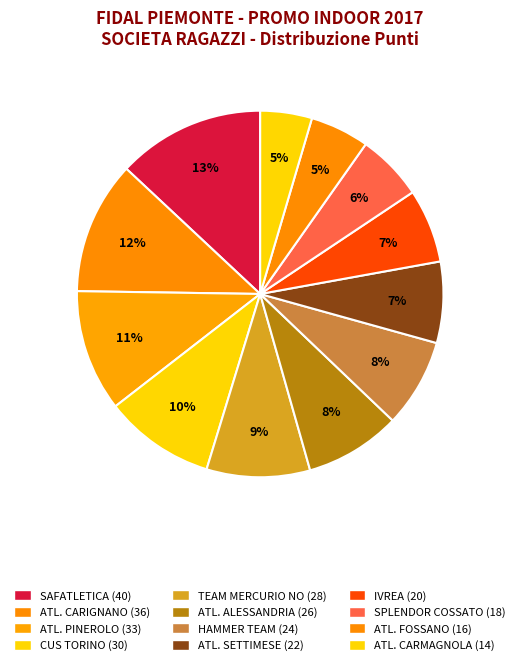

True or false: ATL. CARMAGNOLA accounts for 5% of the total.

True